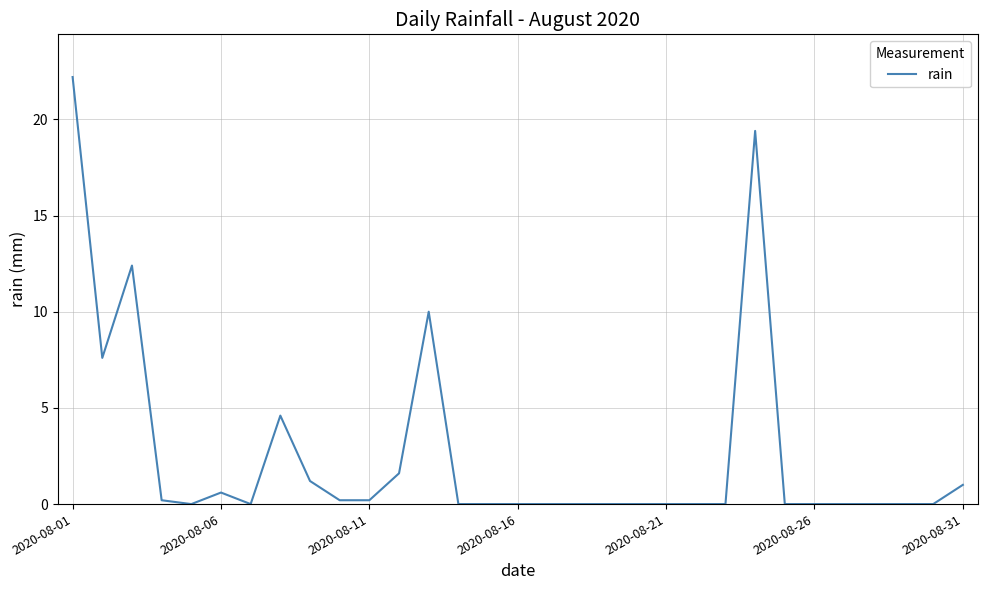

What is the difference between the second highest and minimum values?

19.4